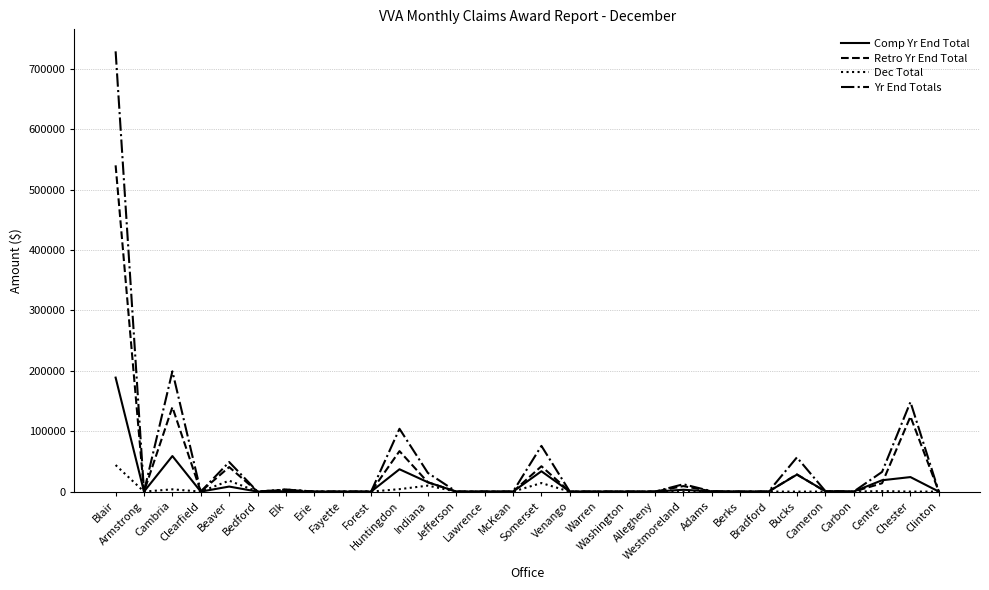

Which series has the largest range (max minus min)?

Yr End Totals